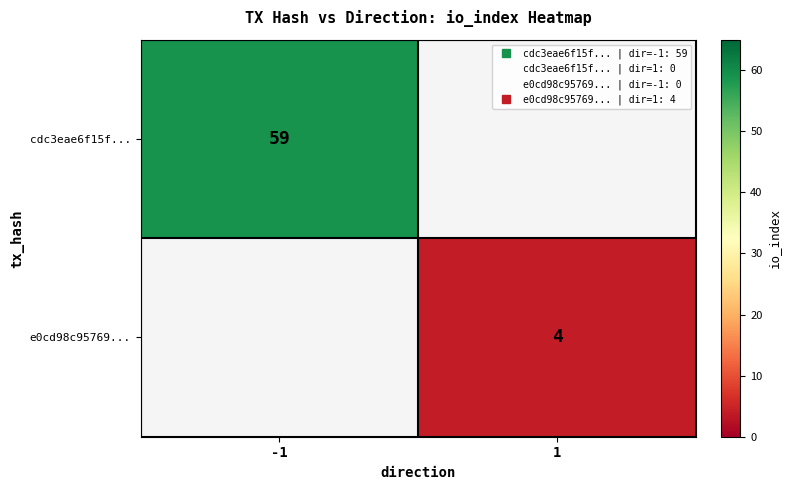

At which label does e0cd98c95769... reach its minimum?

-1